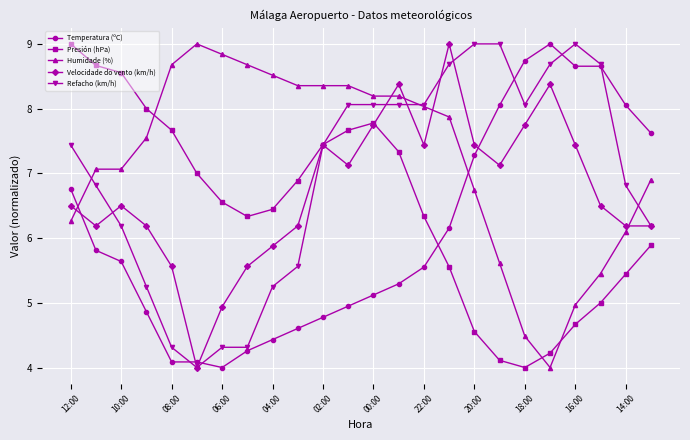

What is the value of the Presión (hPa) point at the 14th from the left?

7.3